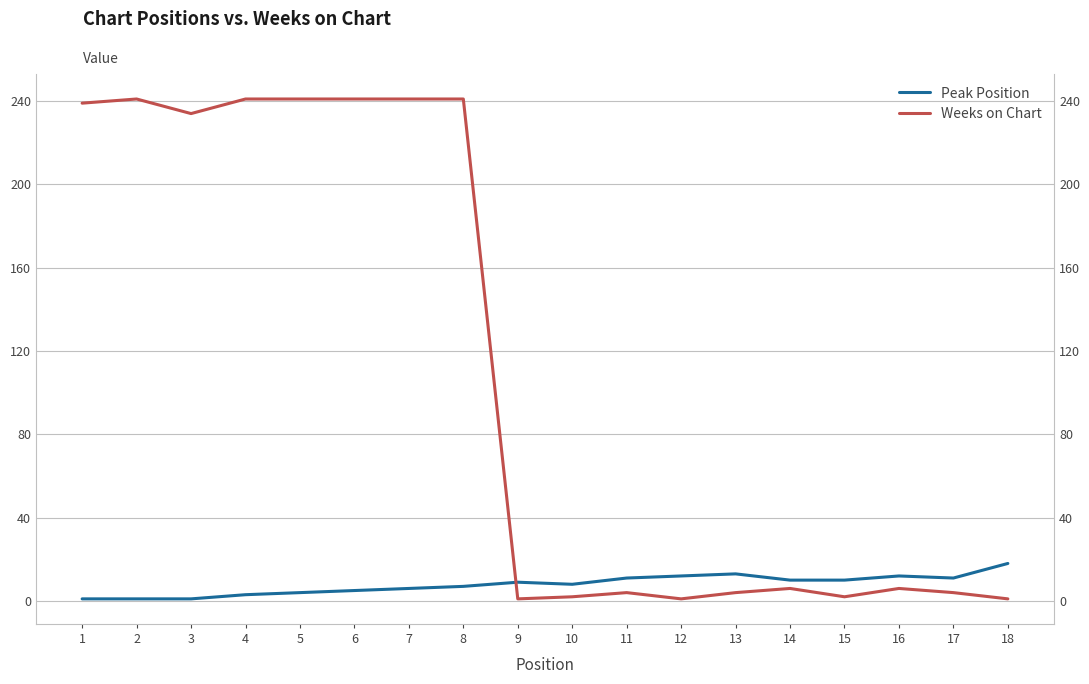

What is the difference between the maximum and minimum values in the Weeks on Chart series?

240